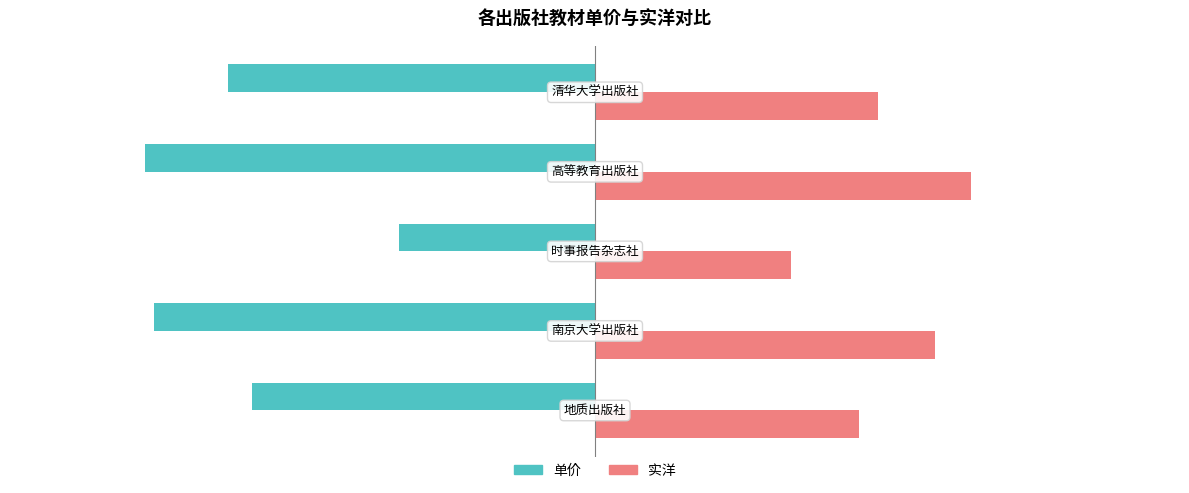

At how many categories does at least one series exceed -16?

5